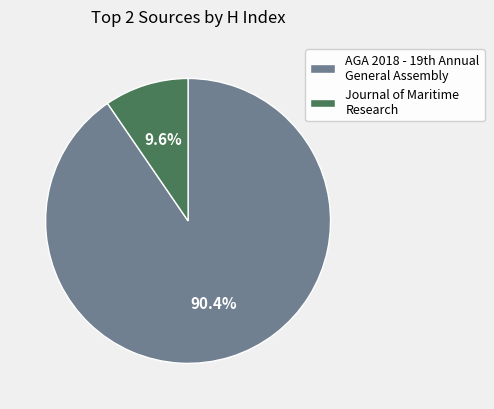

How much of the chart is everything except Journal of Maritime Research?

90.4%